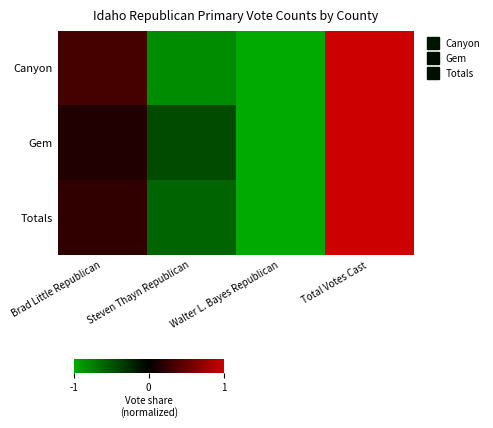

How many data points does each series have?

4